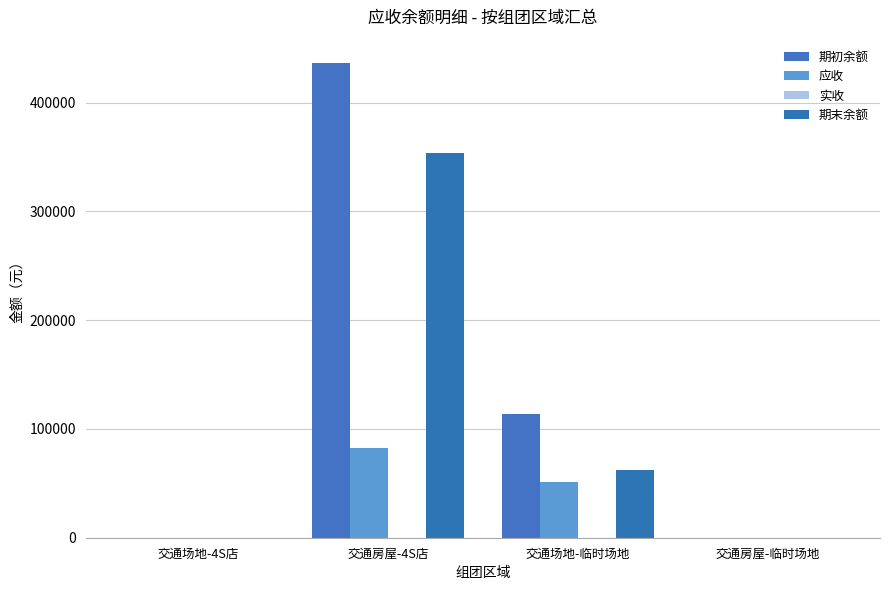

Is it true that 应收 equals 0 at 交通房屋-临时场地?

True